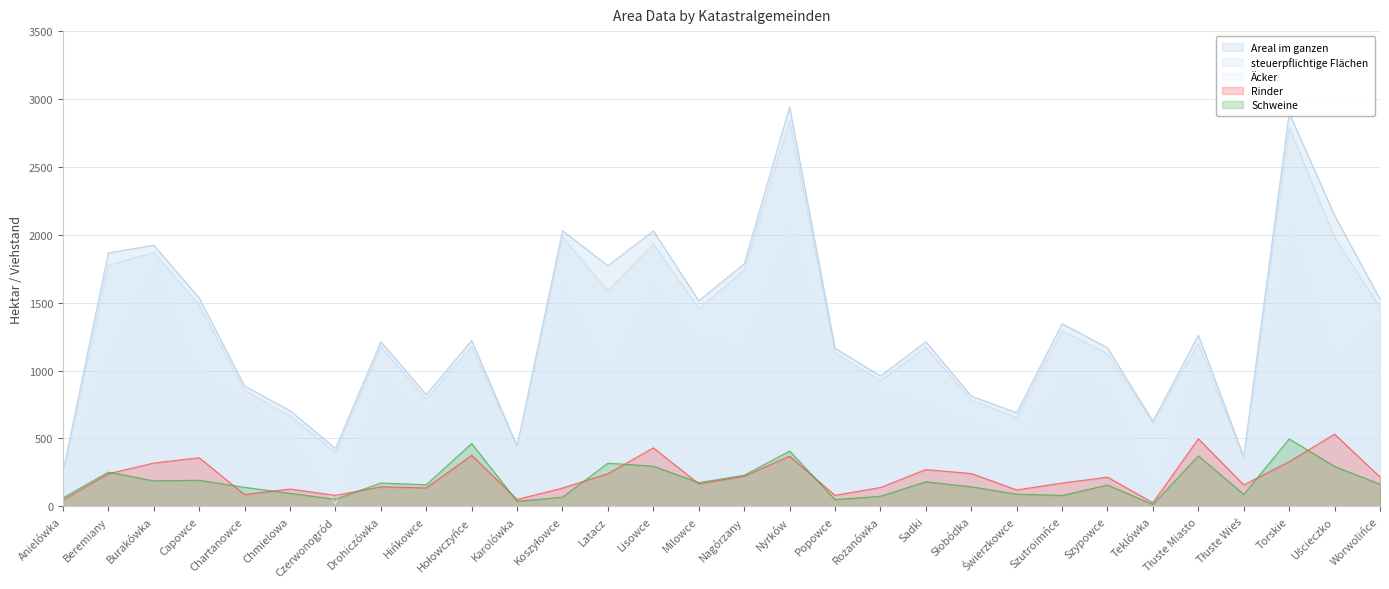

List the series in order of their peak value, highest first.

Areal im ganzen, steuerpflichtige Flächen, Äcker, Rinder, Schweine